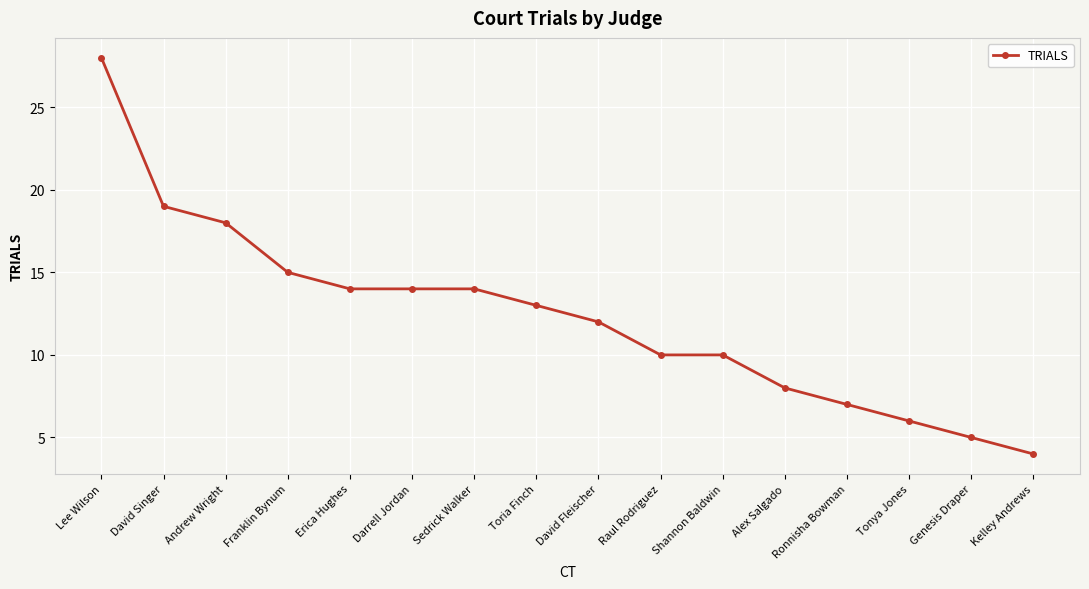

Count the number of categories in the chart.

16